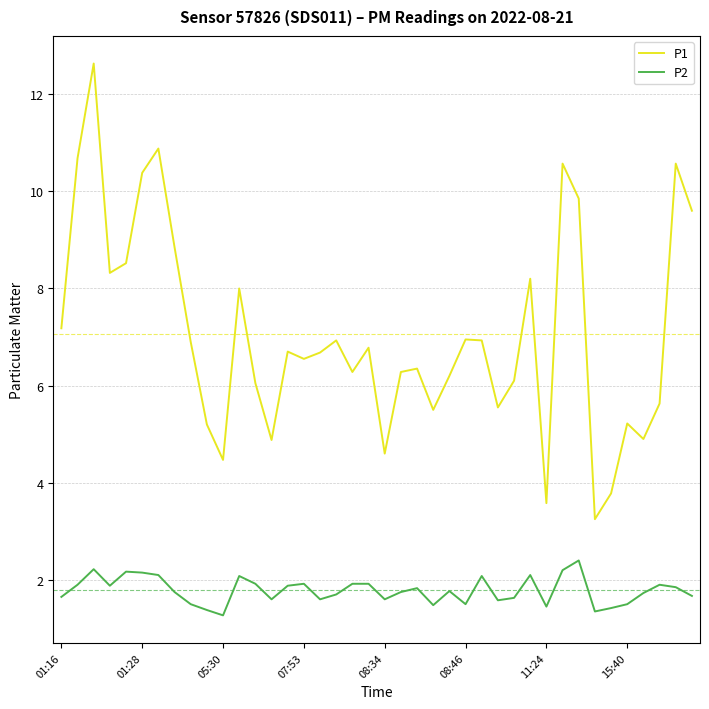

Which series has the largest total across all categories?

P1